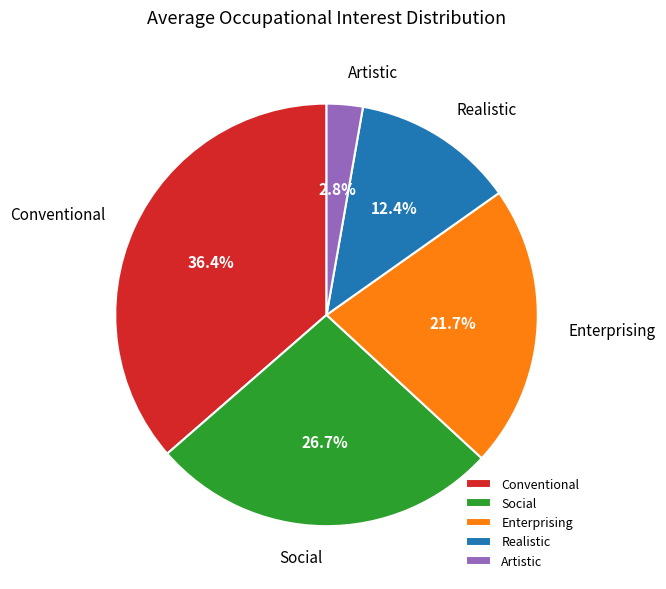

Combined, do Realistic and Social account for over 50%?

No